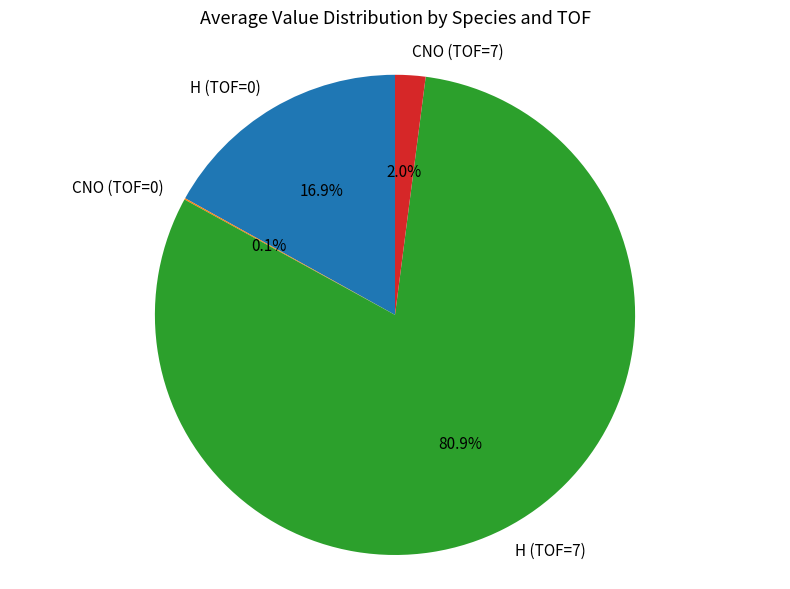

True or false: CNO (TOF=7) accounts for 10% of the total.

False